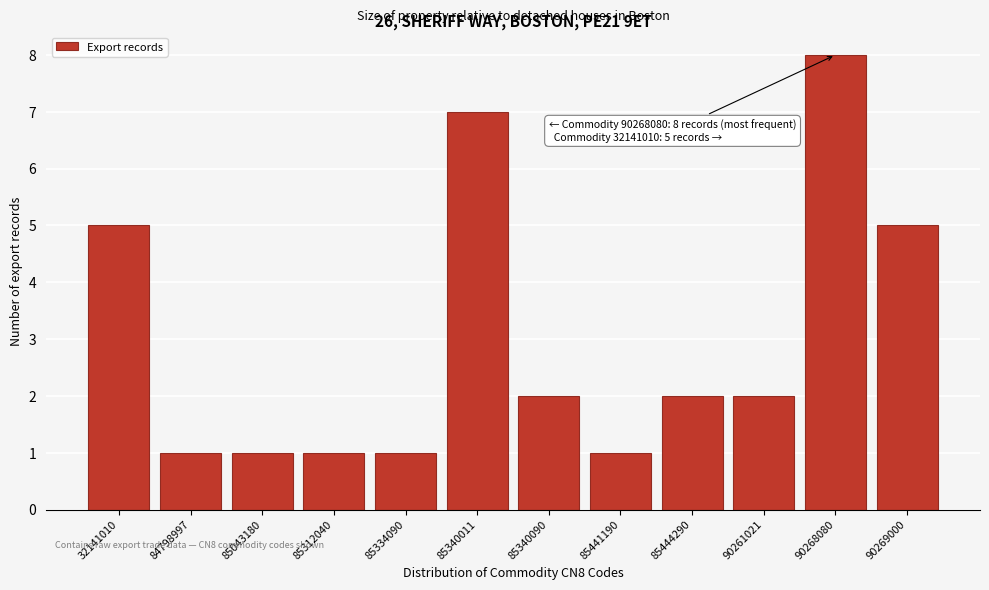

Reading left to right, extract all data points from this chart.

5	1	1	1	1	7	2	1	2	2	8	5